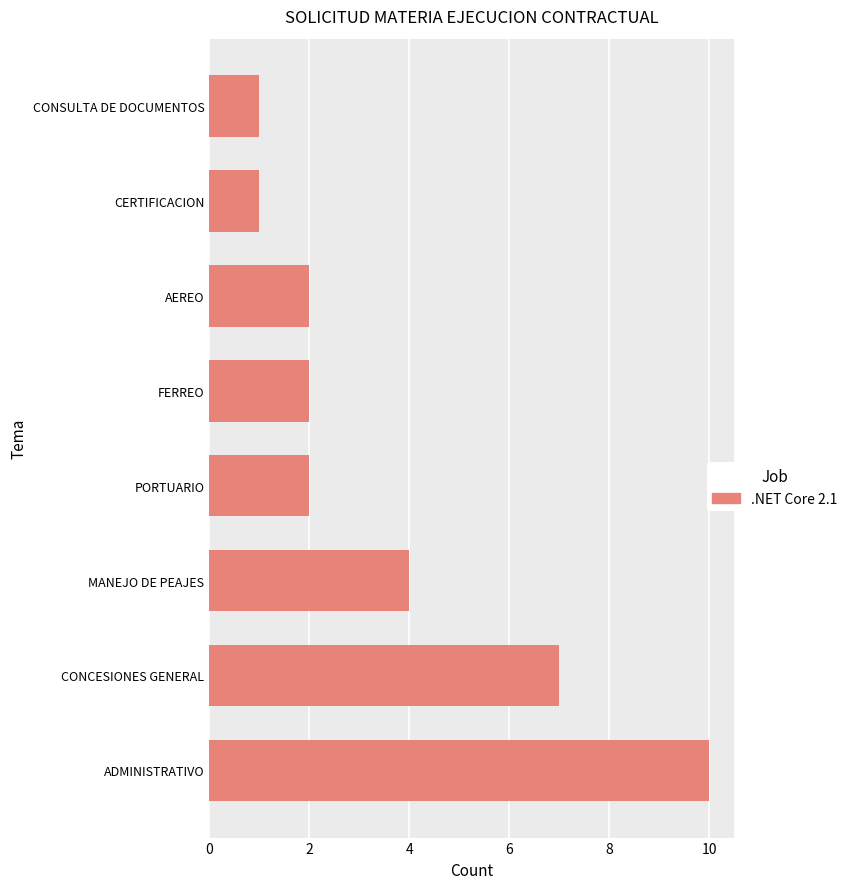

How many bars are there in total?

8